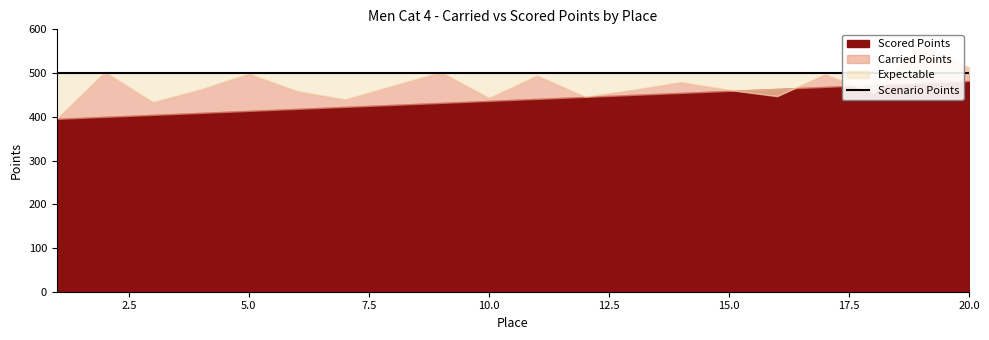

Does the chart display data point markers on the line(s)?

No